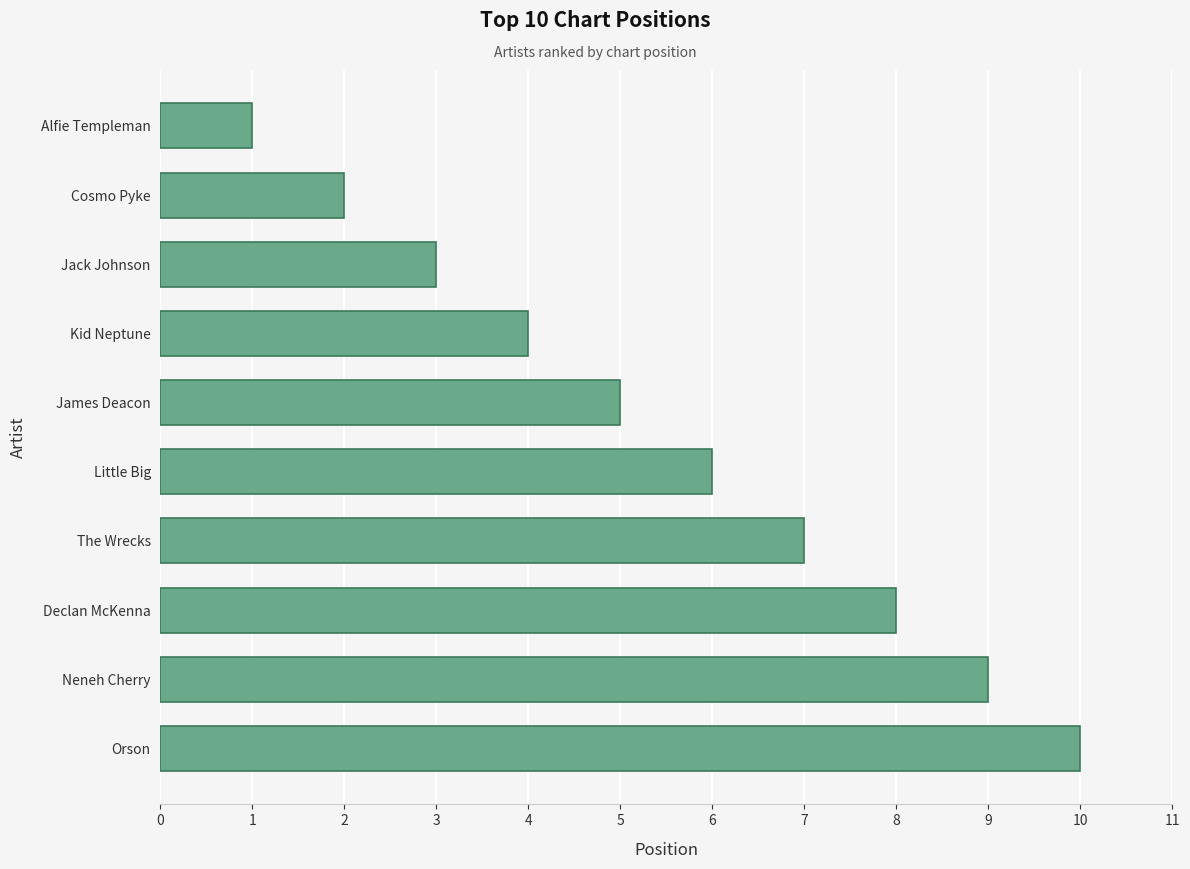

Read the value at Kid Neptune.

4